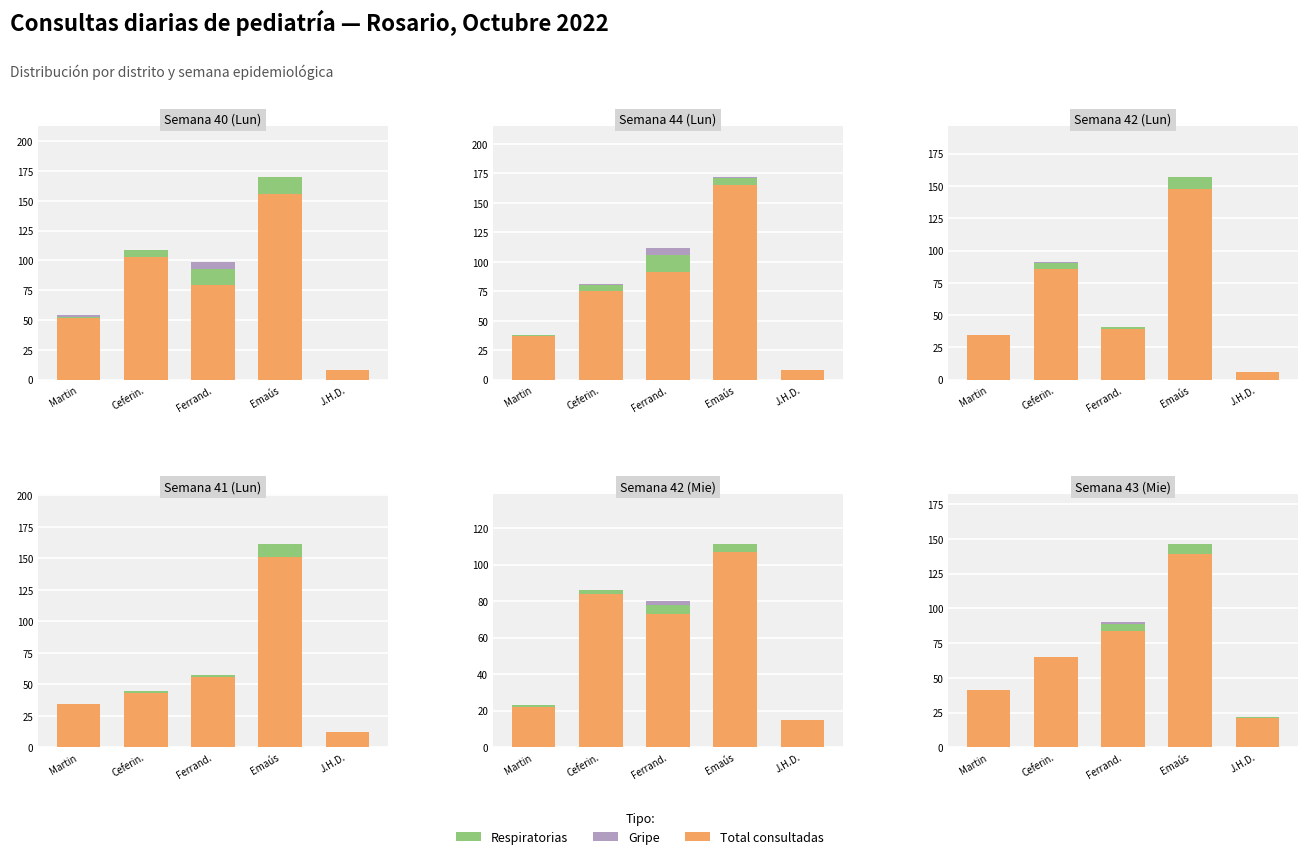

What is the spread (max minus min) of values at Emaús?

139